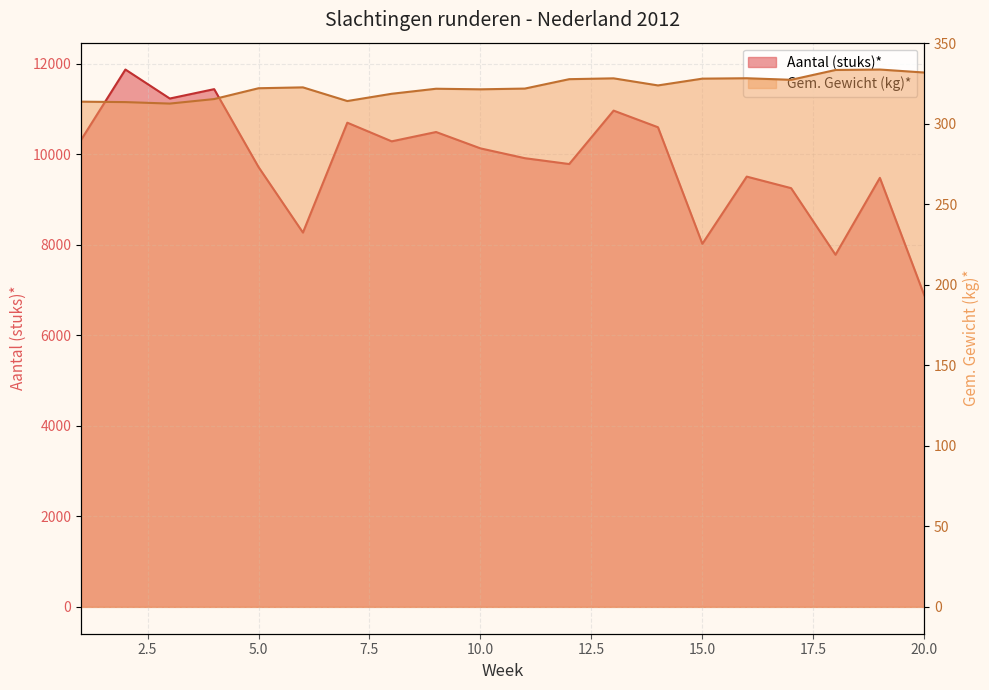

What is the difference between the Aantal (stuks)* values at 2 and 13?

907.8